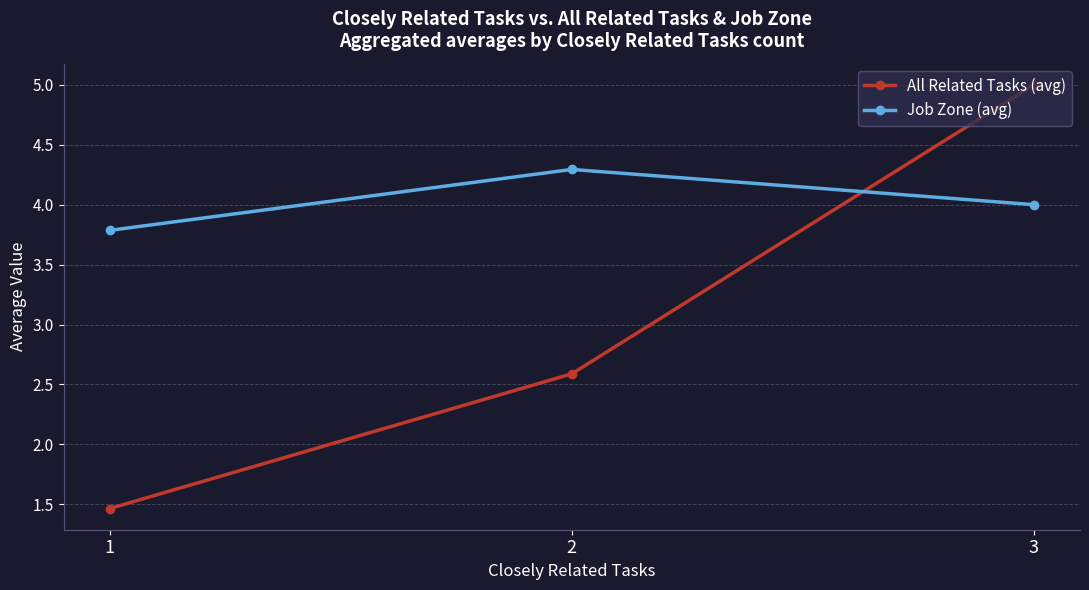

Is it true that Job Zone (avg) equals 4.0 at 3?

True